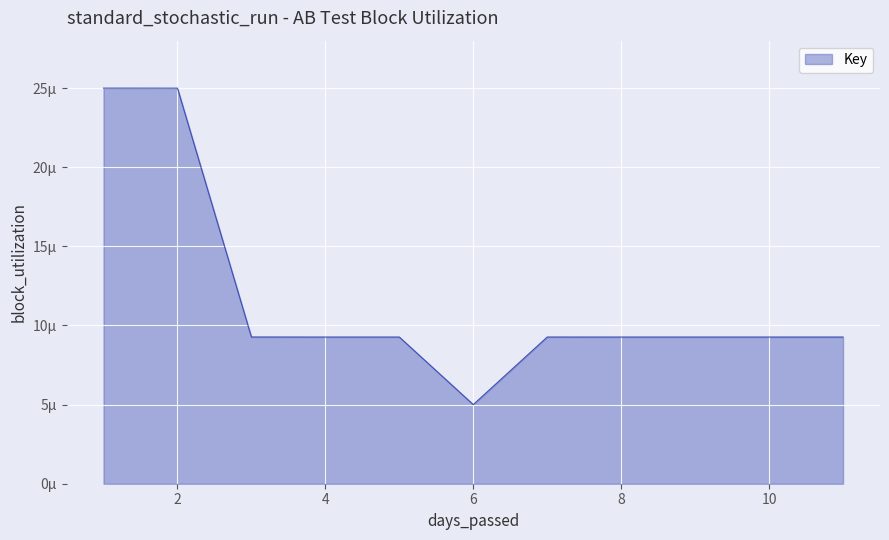

The chart shows a value of 0.0 at 5. True or false?

True